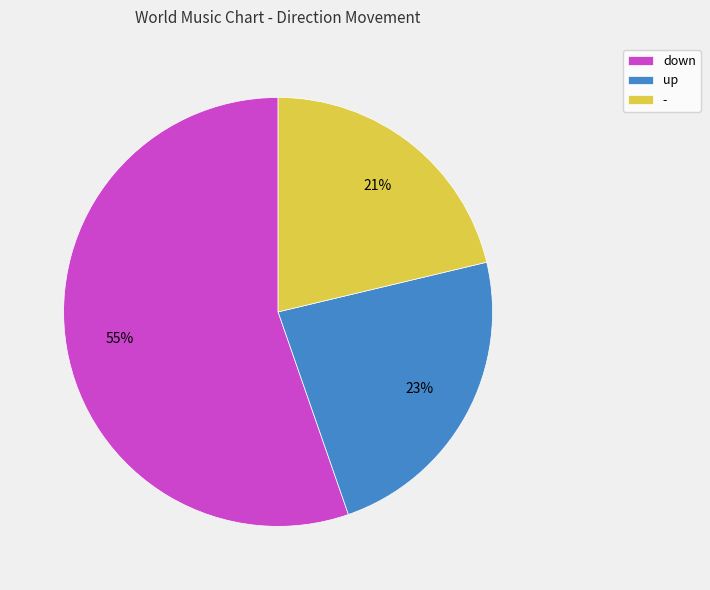

Is the sum of - and down greater than half?

Yes